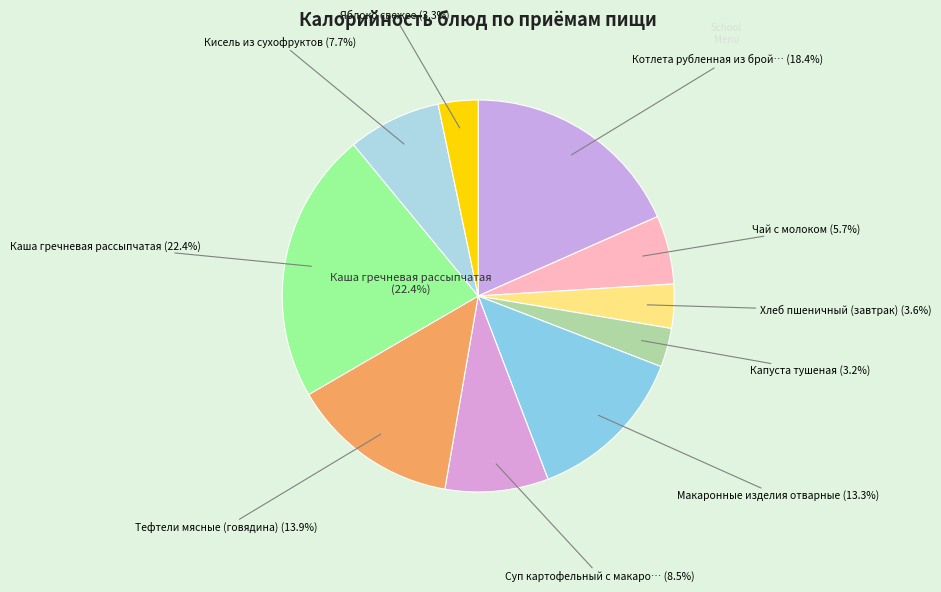

The Тефтели мясные (говядина) slice represents 14% of the pie. True or false?

True